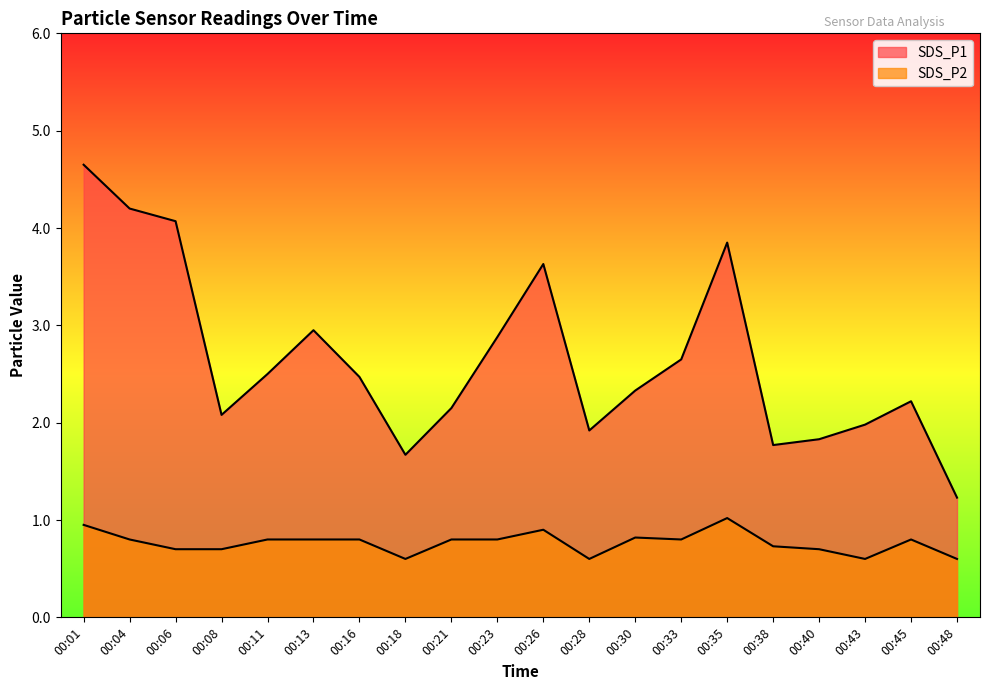

List the series in order of their peak value, lowest first.

SDS_P2, SDS_P1